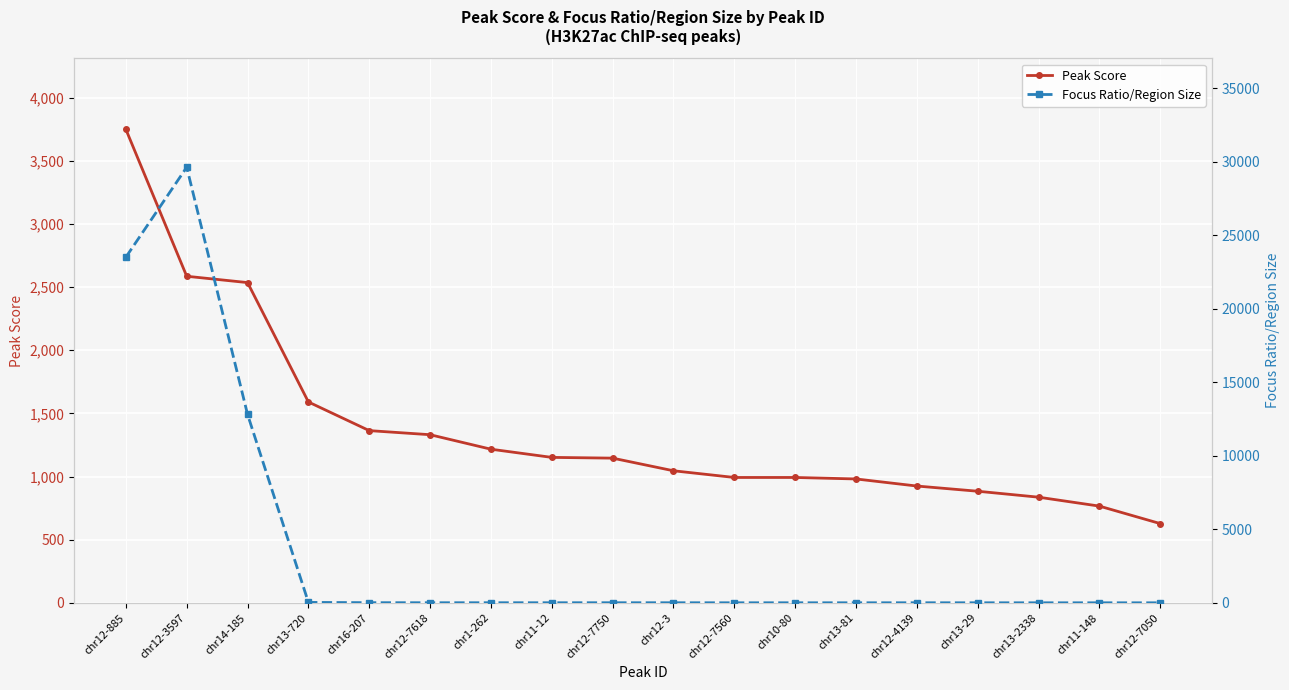

What is the label of the 15th point from the right?

chr13-720